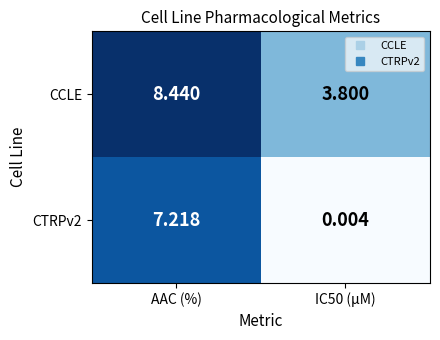

At which category does the chart reach its peak across all series?

AAC (%)